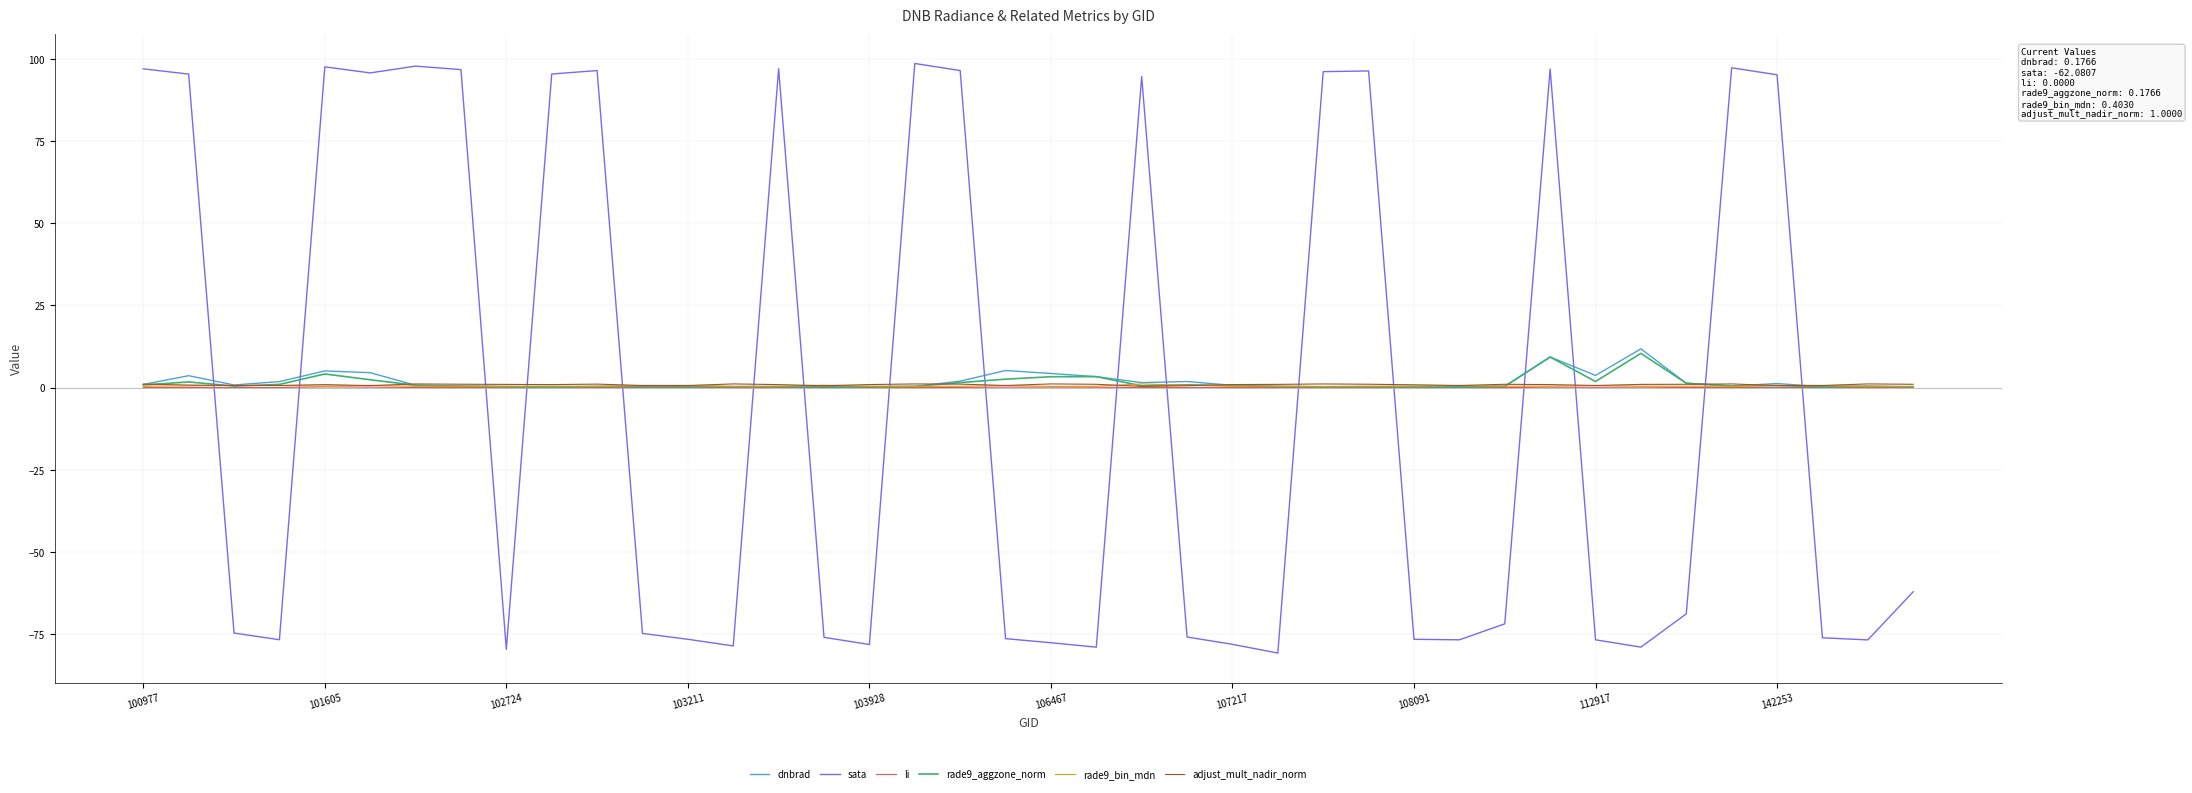

What is the minimum value shown in the chart?

-80.7